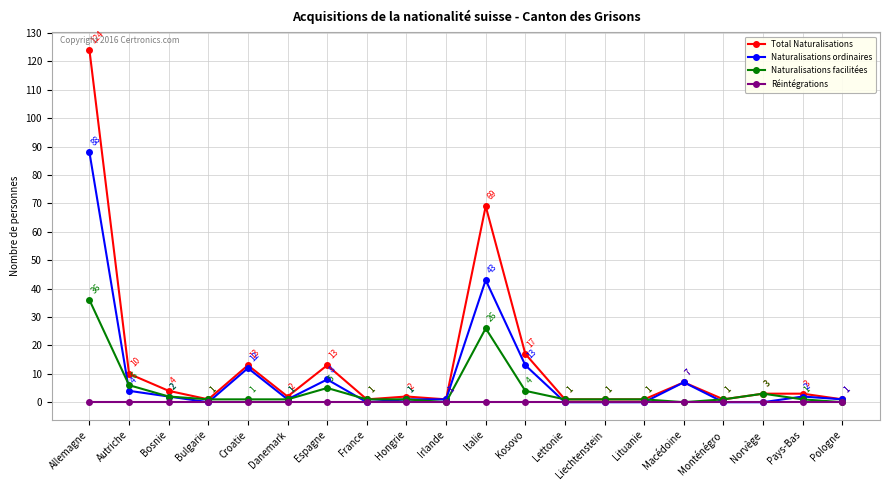

What is the difference between the Total Naturalisations values at Lituanie and Italie?

68